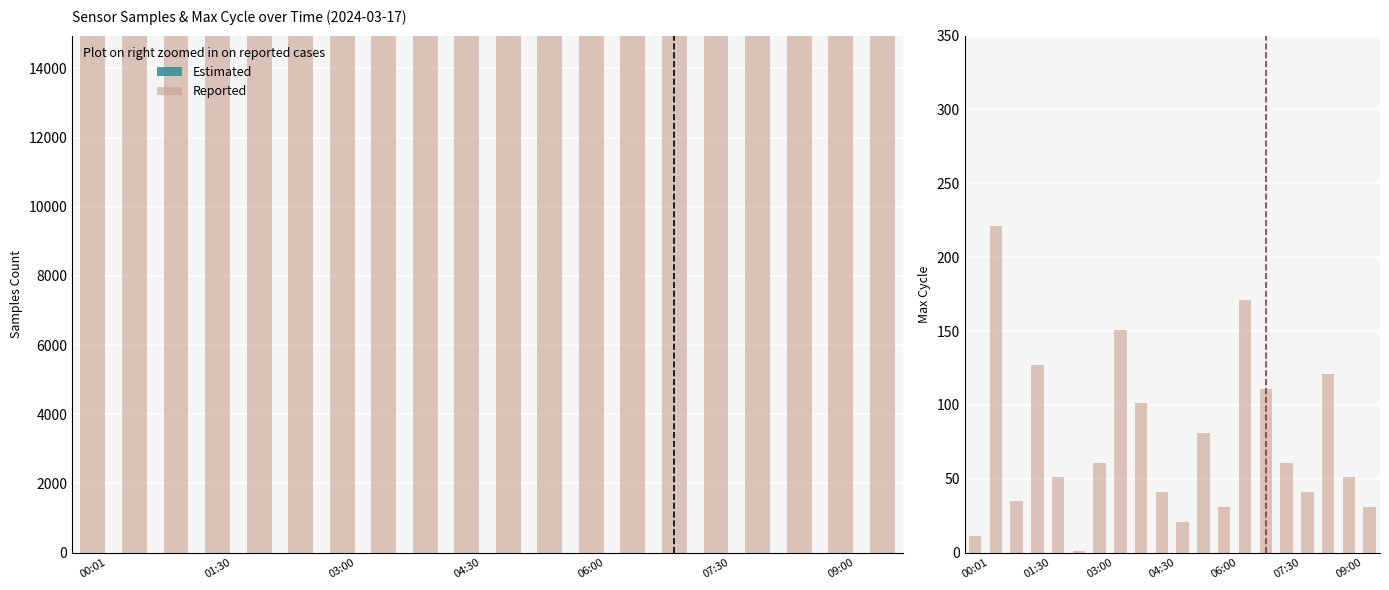

What is the difference between the second highest and second lowest values in the Reported series?

160